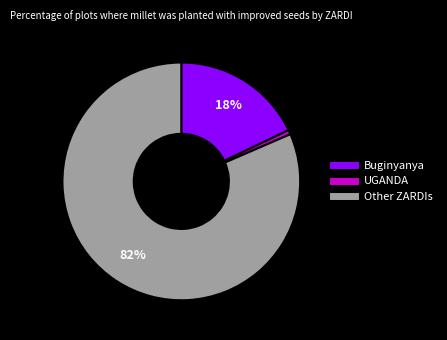

Does any single category account for the majority?

Yes